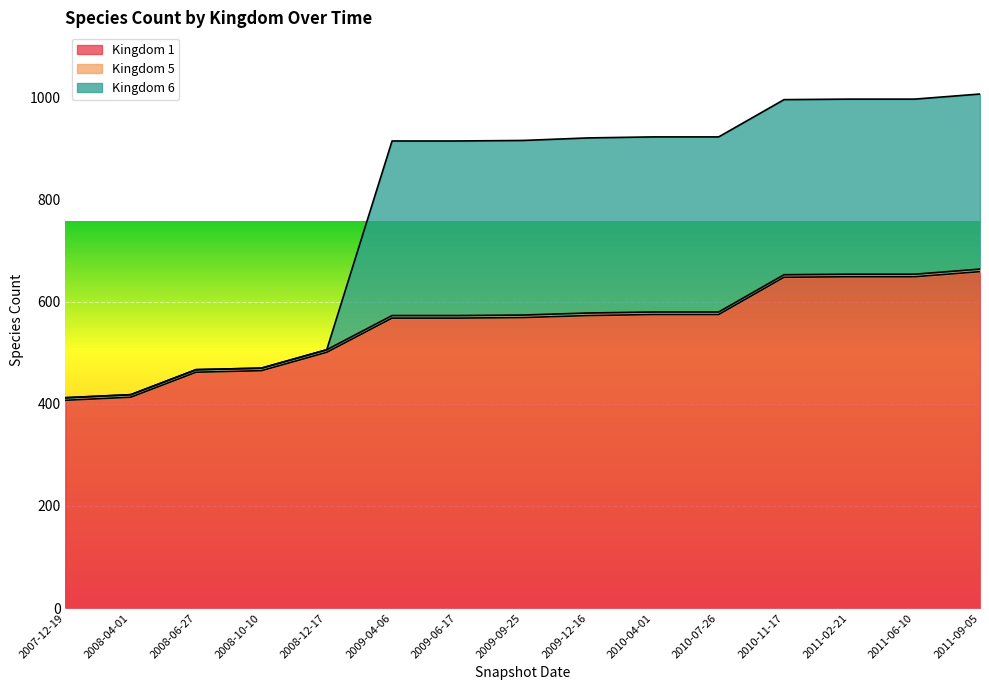

True or false: Kingdom 1 has a value of 462 at 2008-06-27.

True